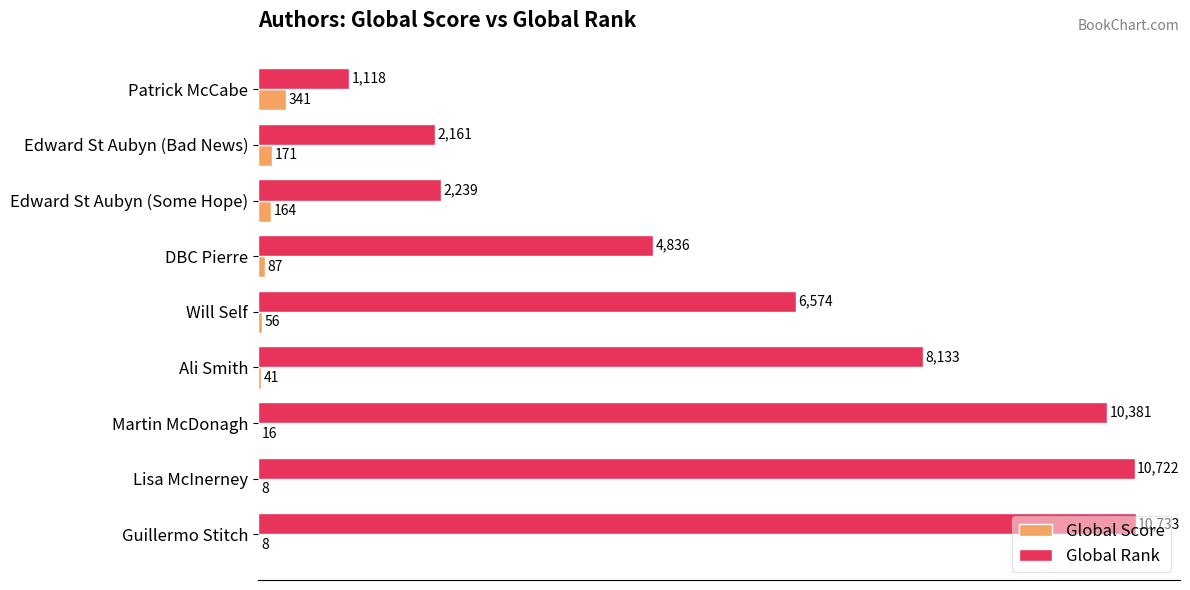

Which series has the largest range (max minus min)?

Global Rank